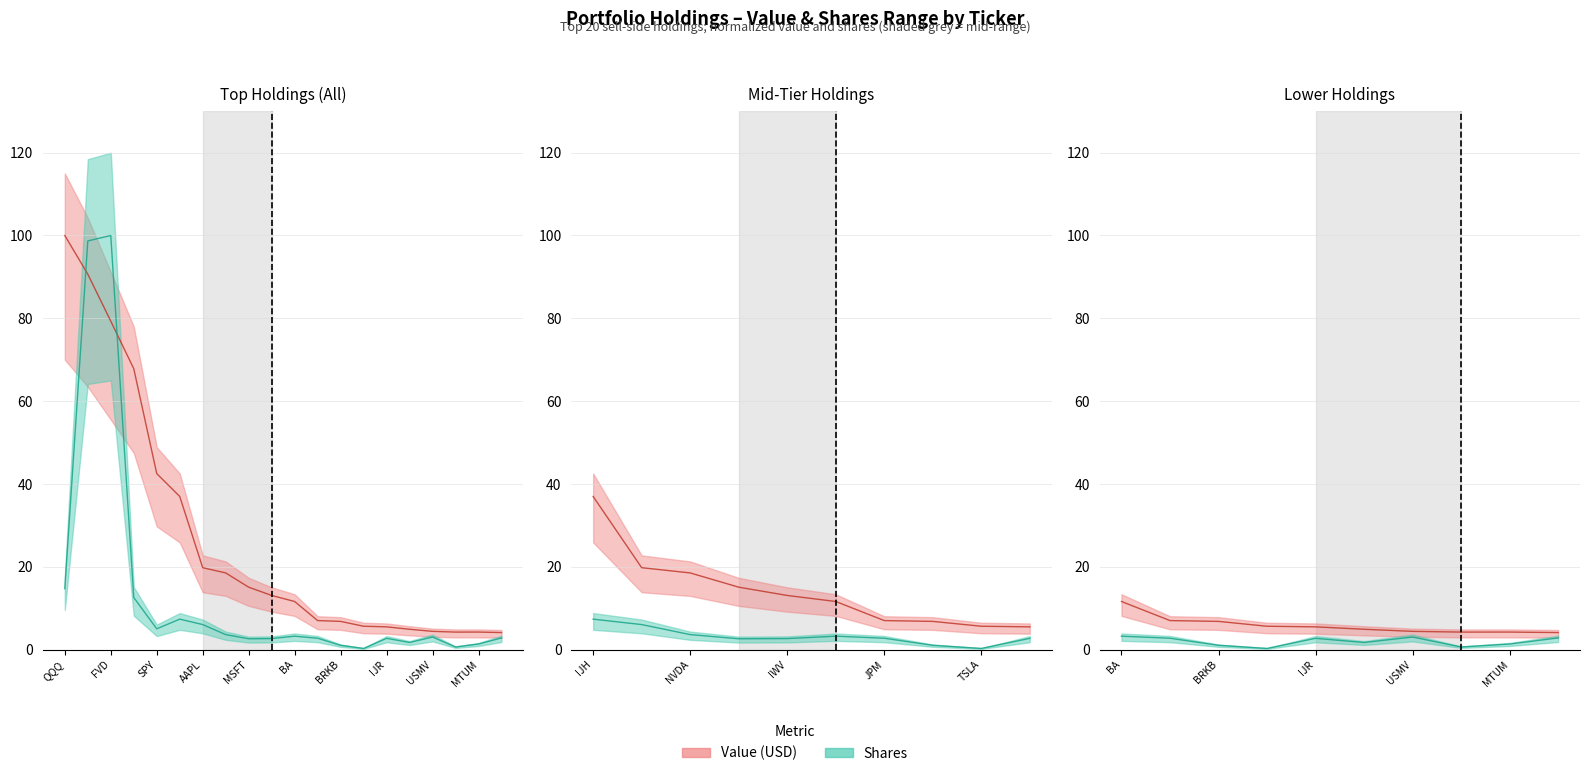

True or false: Value_series and Shares_series cross at least once.

True